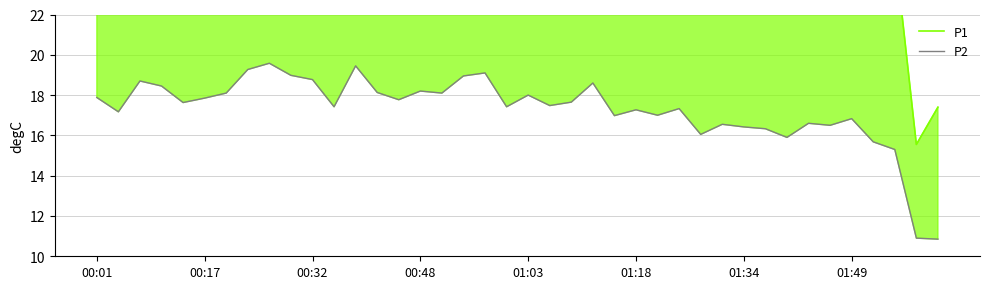

Reading left to right, list all the values displayed in this chart.

P1: 27.5	24.3	27.2	26.4	25.7	24.5	25.2	28.4	28.9	26.6	26.8	24.4	29.7	26.6	25.8	27.6	26.4	26.2	27.6	26.4	25.4	24.4	24.5	25.7	26.1	23.9	24.1	26.4	22.1	29.2	25.6	23.5	22.8	25.6	24.6	25.1	24.4	25.2	15.6	17.4
P2: 17.9	17.2	18.7	18.4	17.6	17.9	18.1	19.3	19.6	19.0	18.8	17.4	19.4	18.1	17.8	18.2	18.1	18.9	19.1	17.4	18.0	17.5	17.6	18.6	17.0	17.3	17.0	17.3	16.1	16.6	16.4	16.3	15.9	16.6	16.5	16.8	15.7	15.3	10.9	10.8